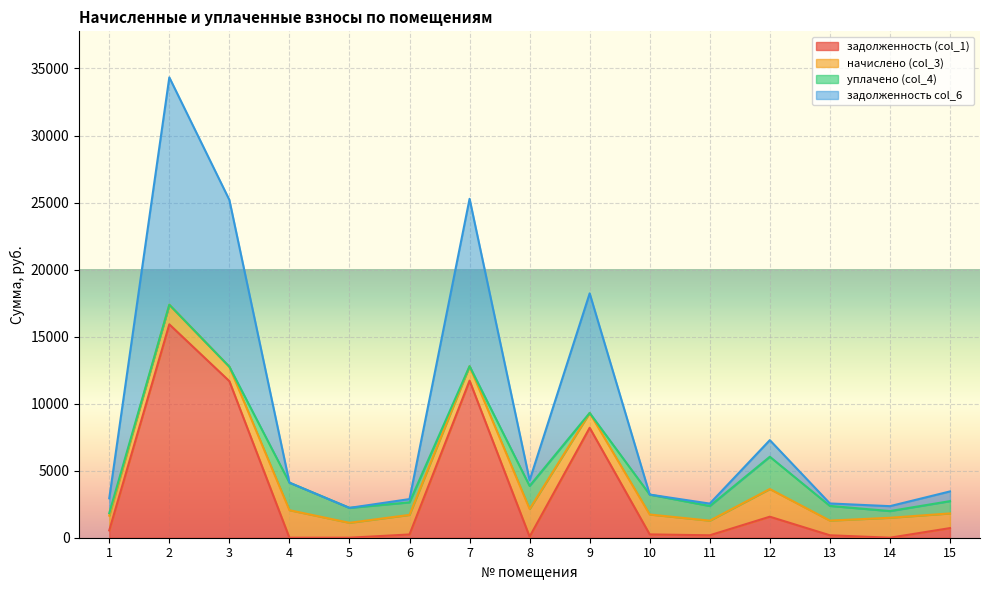

The value of задолженность (col_1) at 5 is 6310.5. True or false?

False